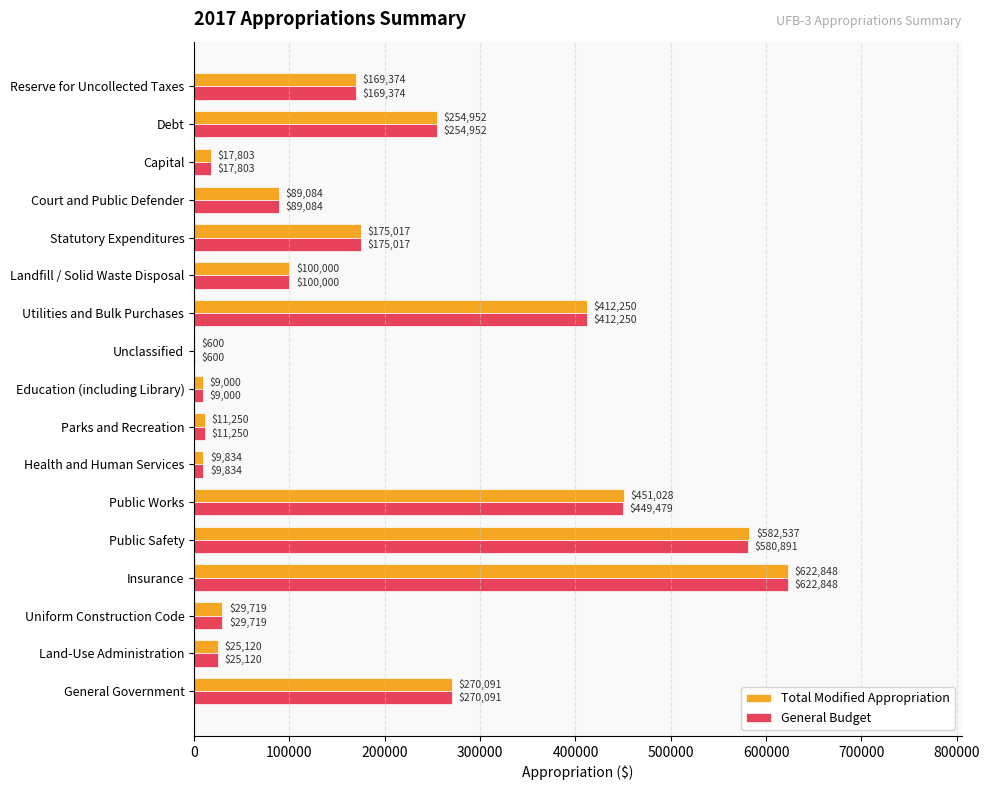

At which category is the sum across all series the highest?

Insurance